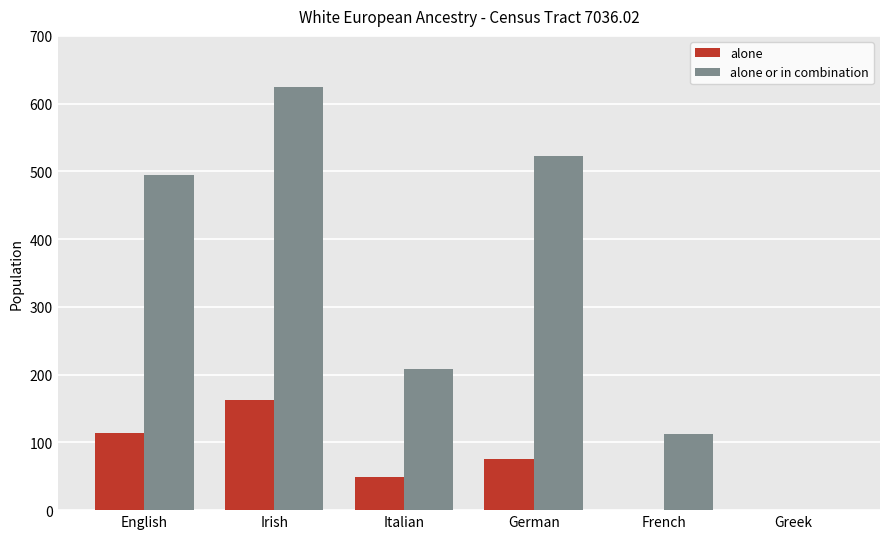

The alone or in combination series shows 523 at German. True or false?

True